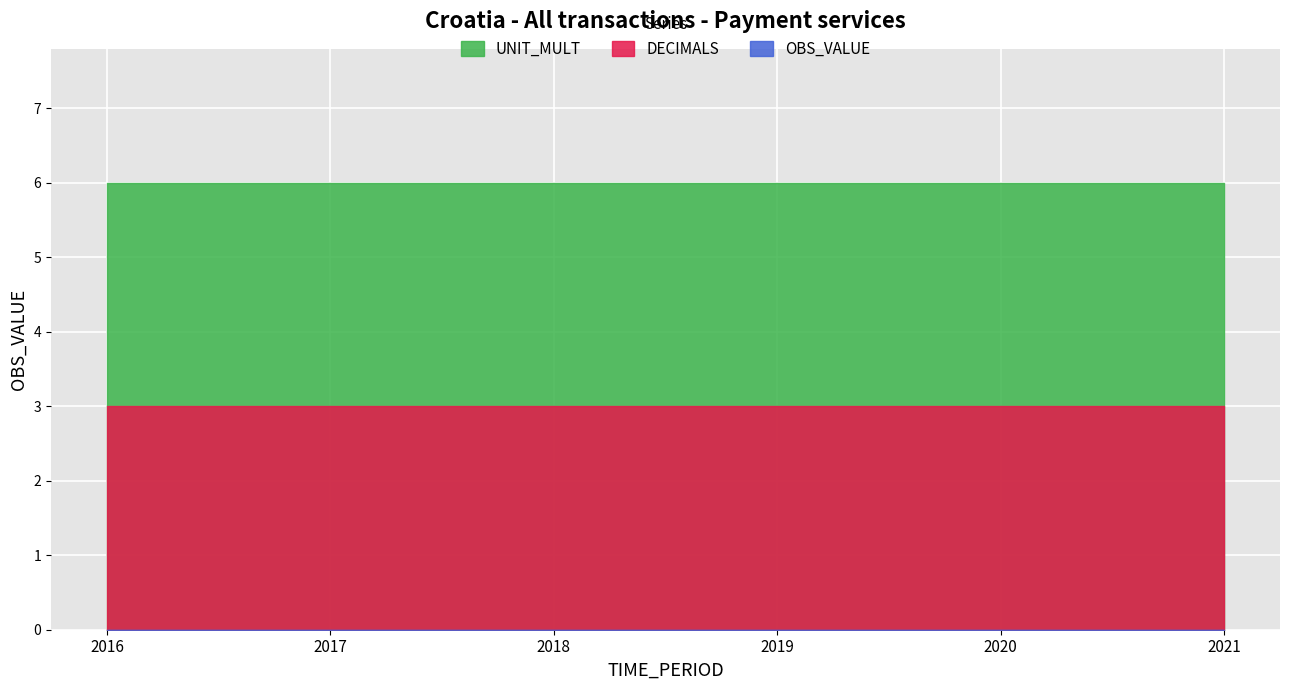

At which category is the sum across all series the highest?

2021